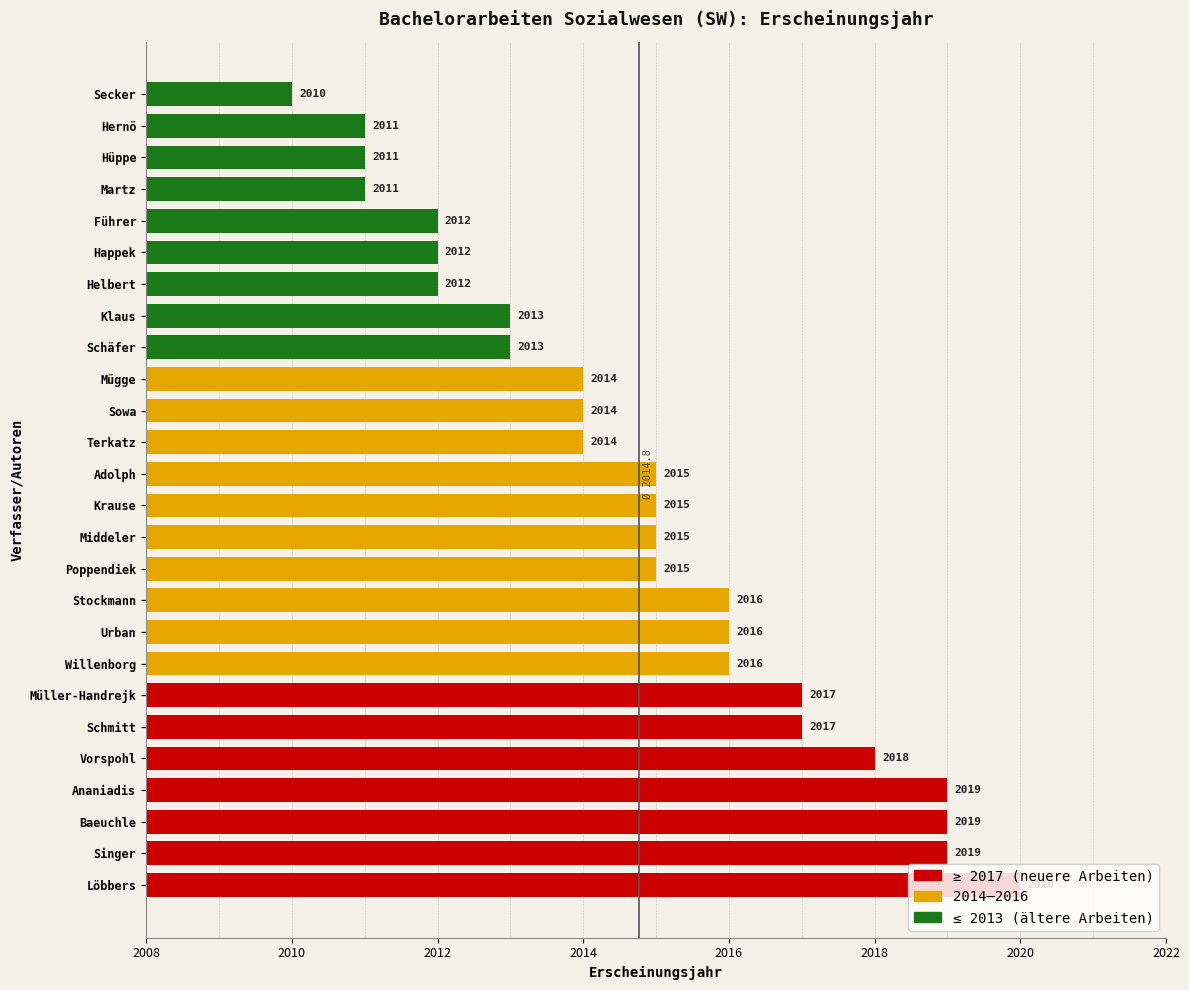

What is the sum of all values?

52384